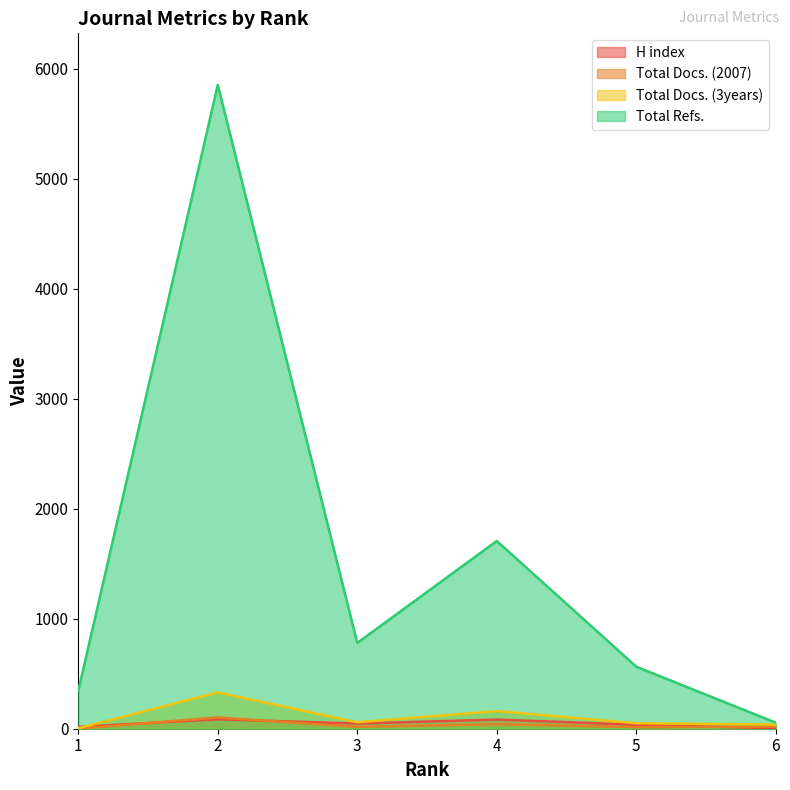

What is the difference between the Total Docs. (3years) values at 2 and 4?

170